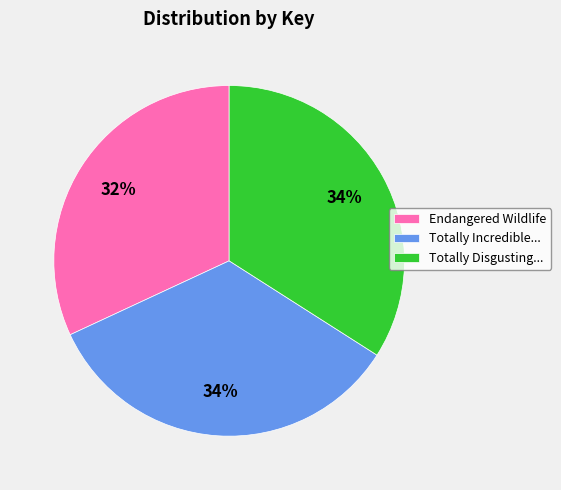

Is the sum of Endangered Wildlife and Totally Disgusting... greater than half?

Yes